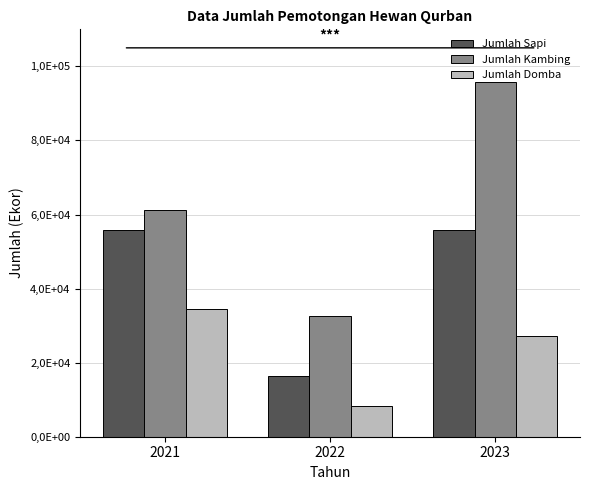

What is the difference between the maximum and minimum values in the Jumlah Sapi series?

39367